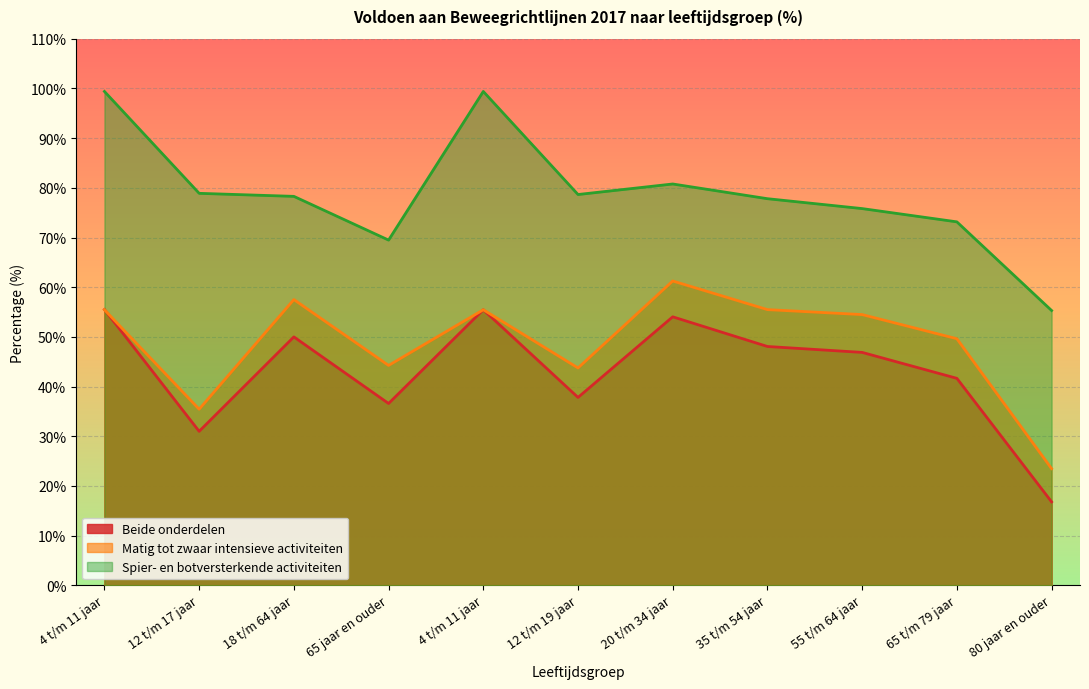

Where does the Matig tot zwaar intensieve activiteiten series first go above 54?

4 t/m 11 jaar